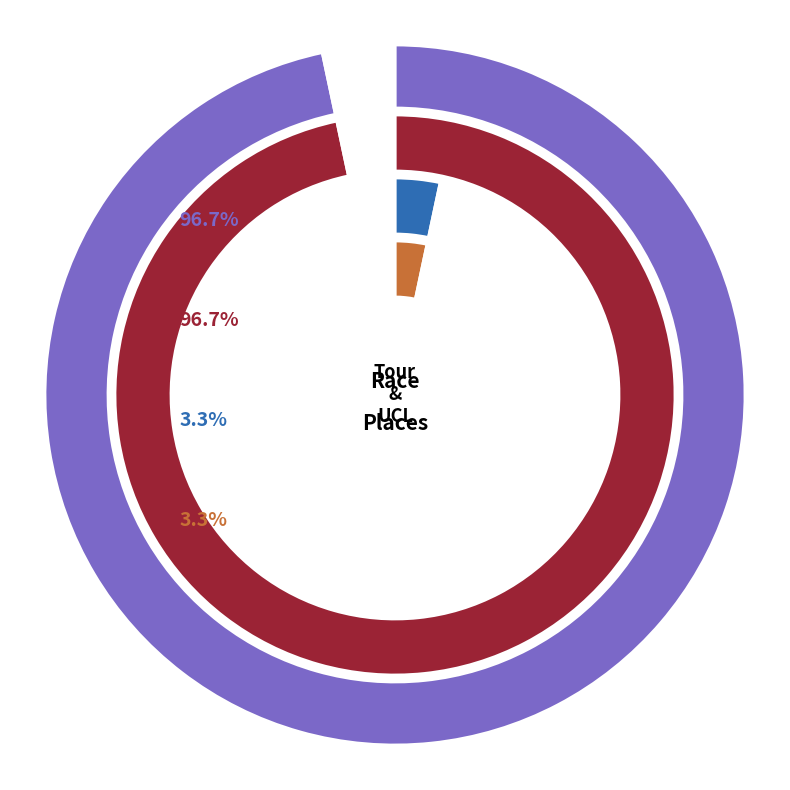

Which slice is the largest?

Tour de Murrieta - Circuit